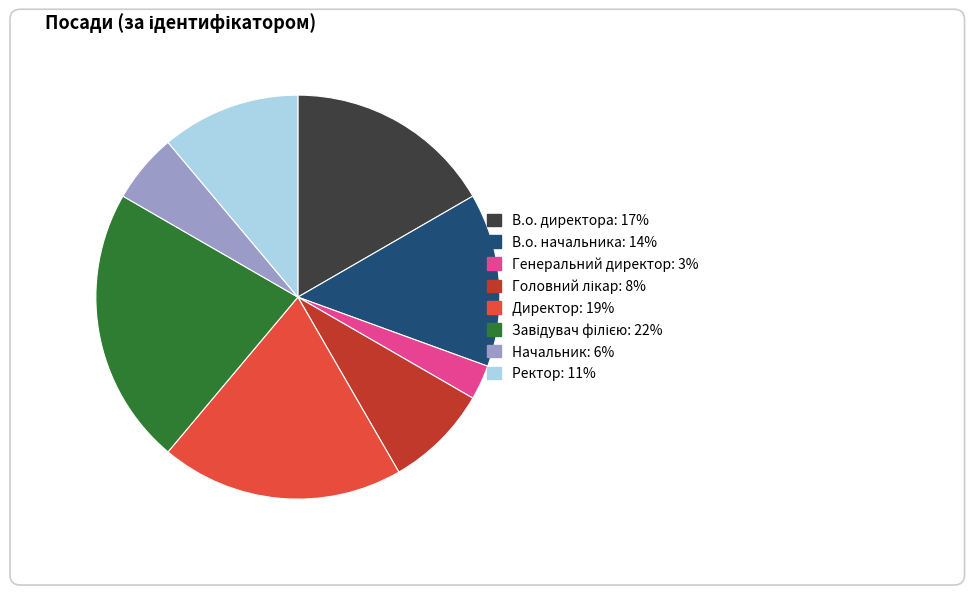

Do В.о. директора and Начальник together represent more than half of the pie?

No